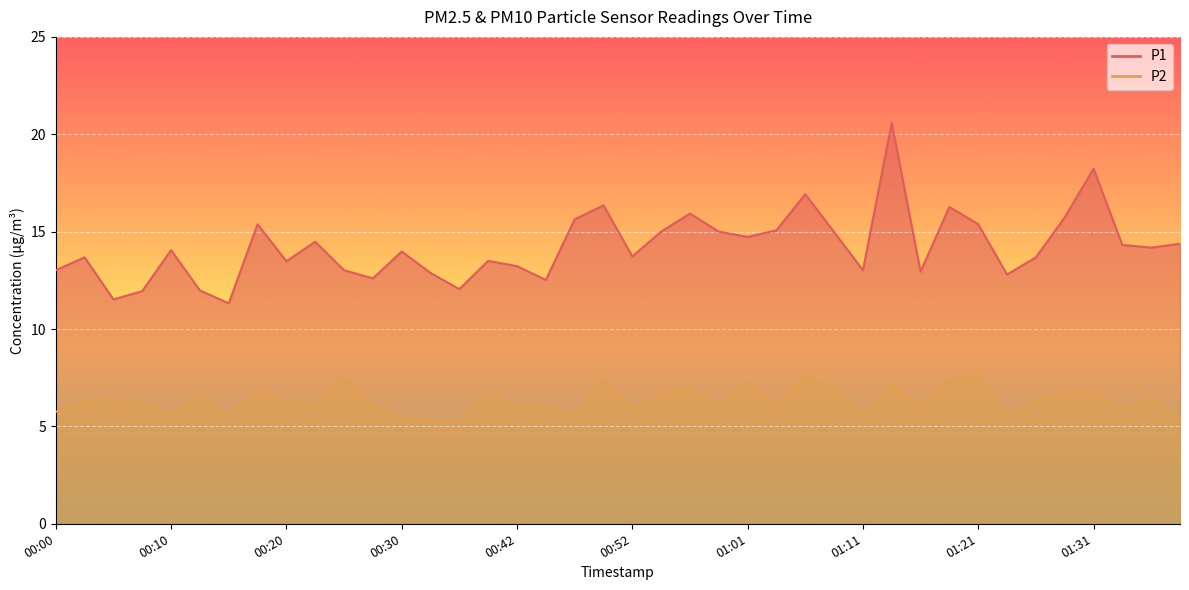

True or false: P2 has a value of 6.5 at 01:36.

True